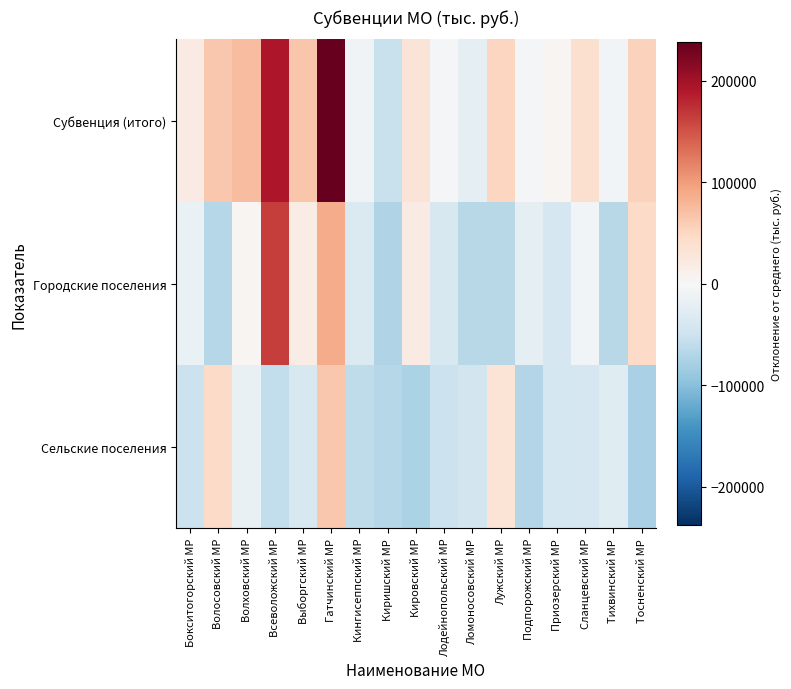

Rank the series by their maximum value, from highest to lowest.

Субвенция (итого), Городские поселения, Сельские поселения